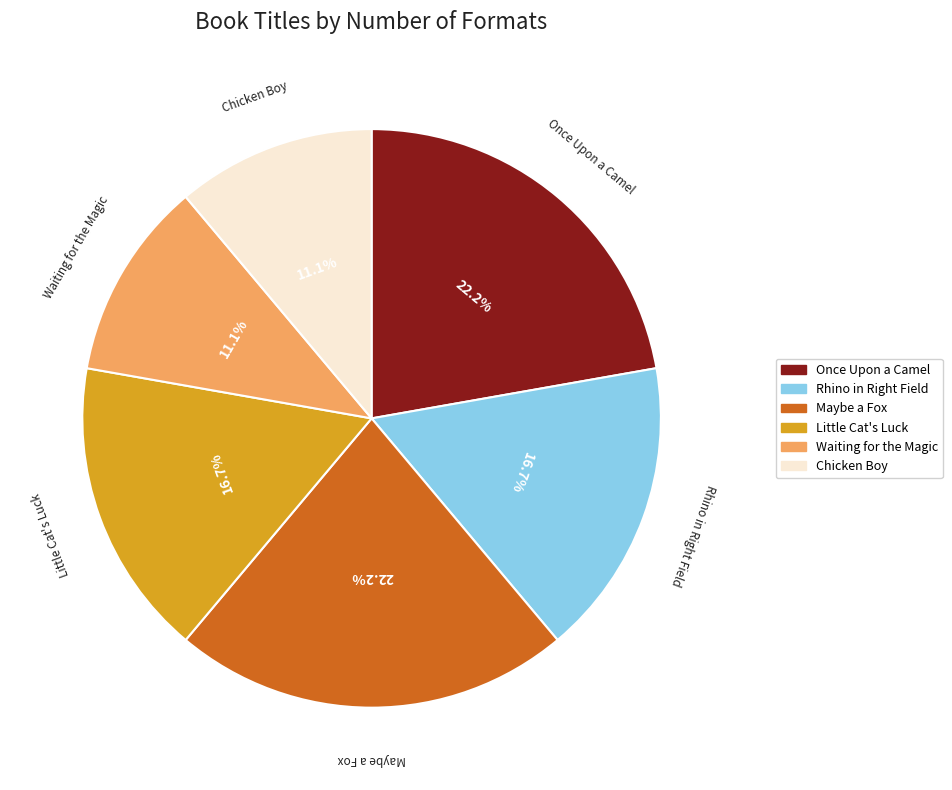

How many segments does this pie chart have?

6